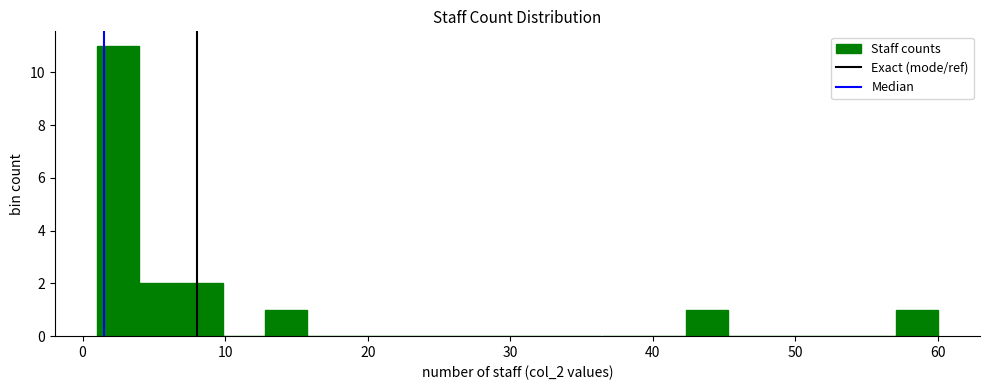

Around what value on the x-axis is the tallest bar? Give the approximate position of its centre, as read against the axis.

2